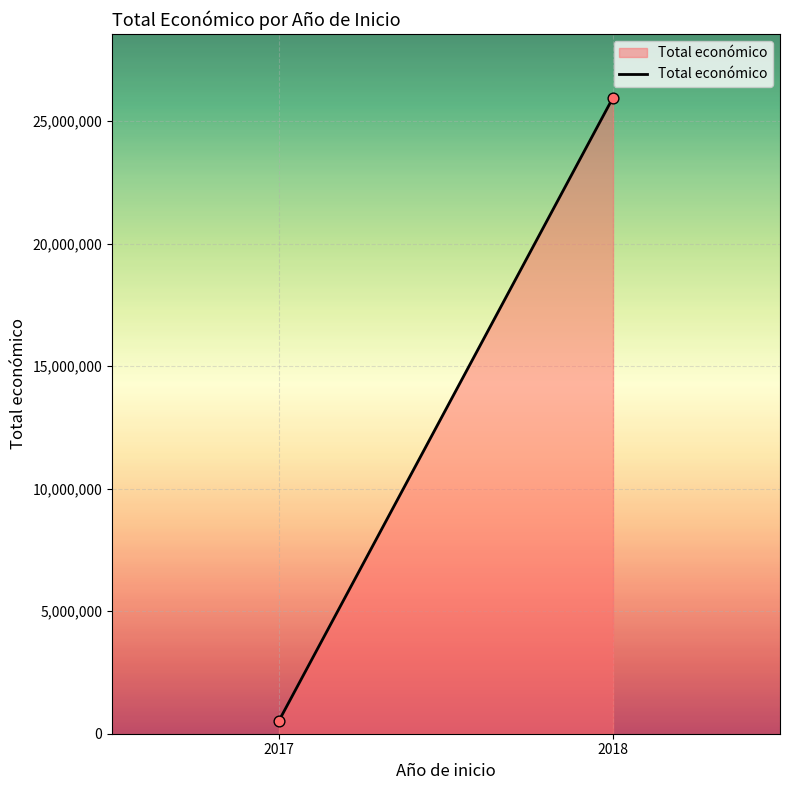

What is the average X value?

2018